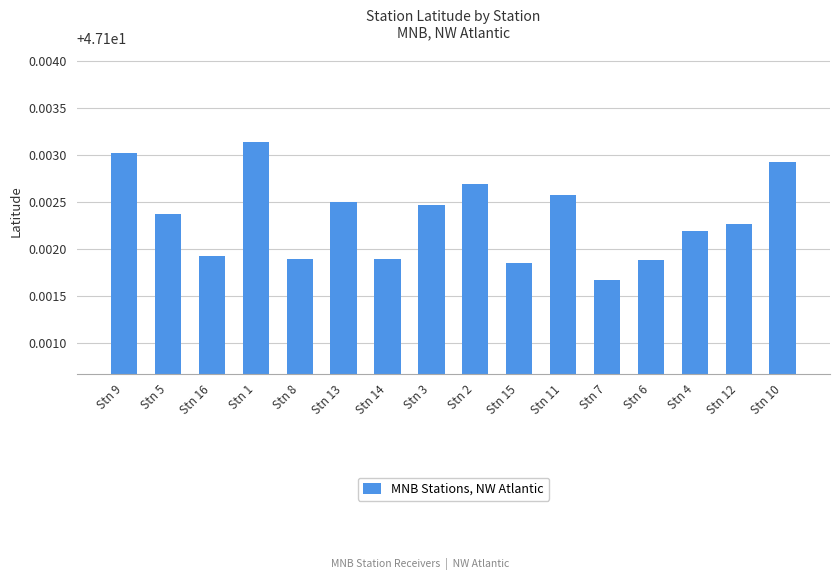

Between Stn 4 and Stn 9, which is larger?

Stn 9